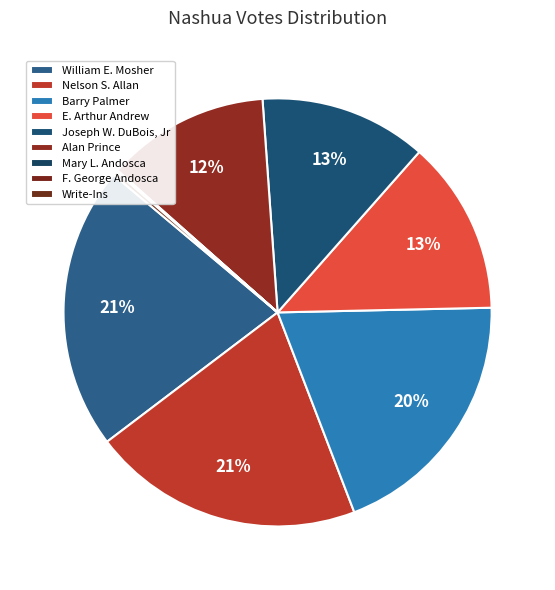

Which category has the biggest portion of the pie?

William E. Mosher